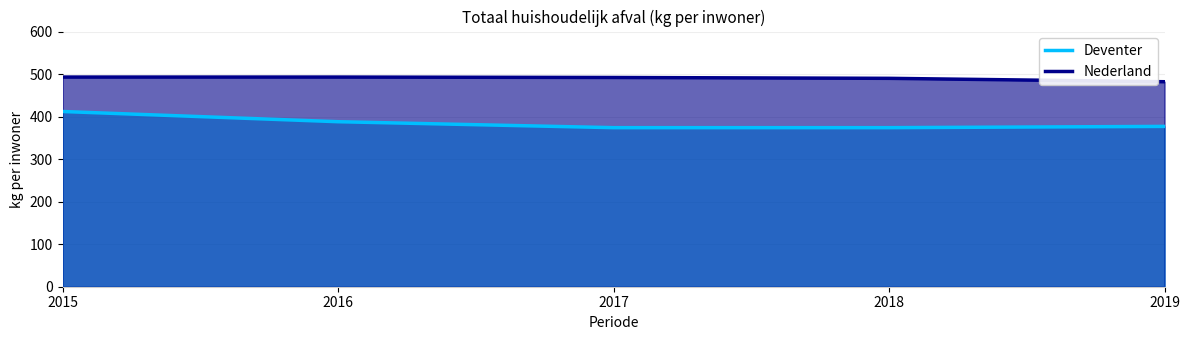

What are all the series names shown in the legend?

Deventer, Nederland